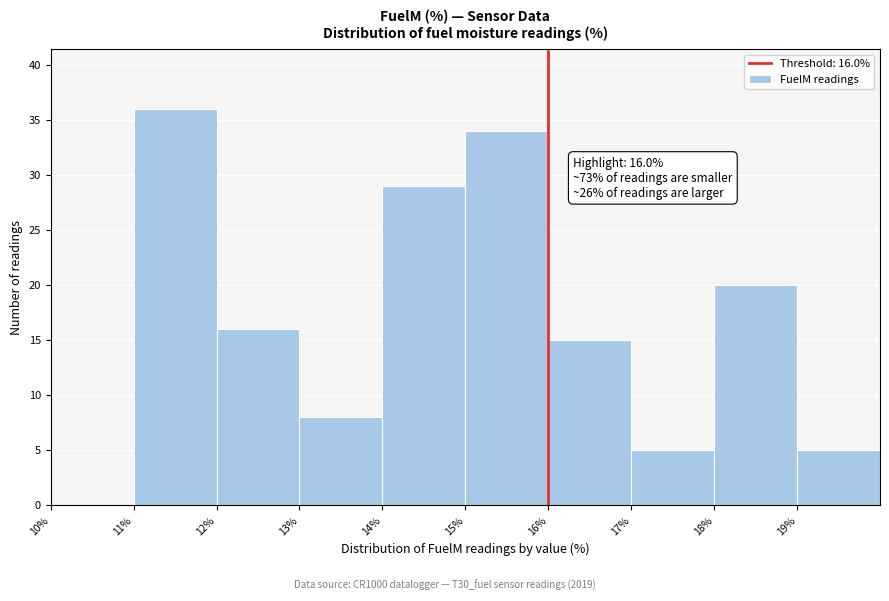

Over which range of the x-axis is the bar tallest?

11 to 12